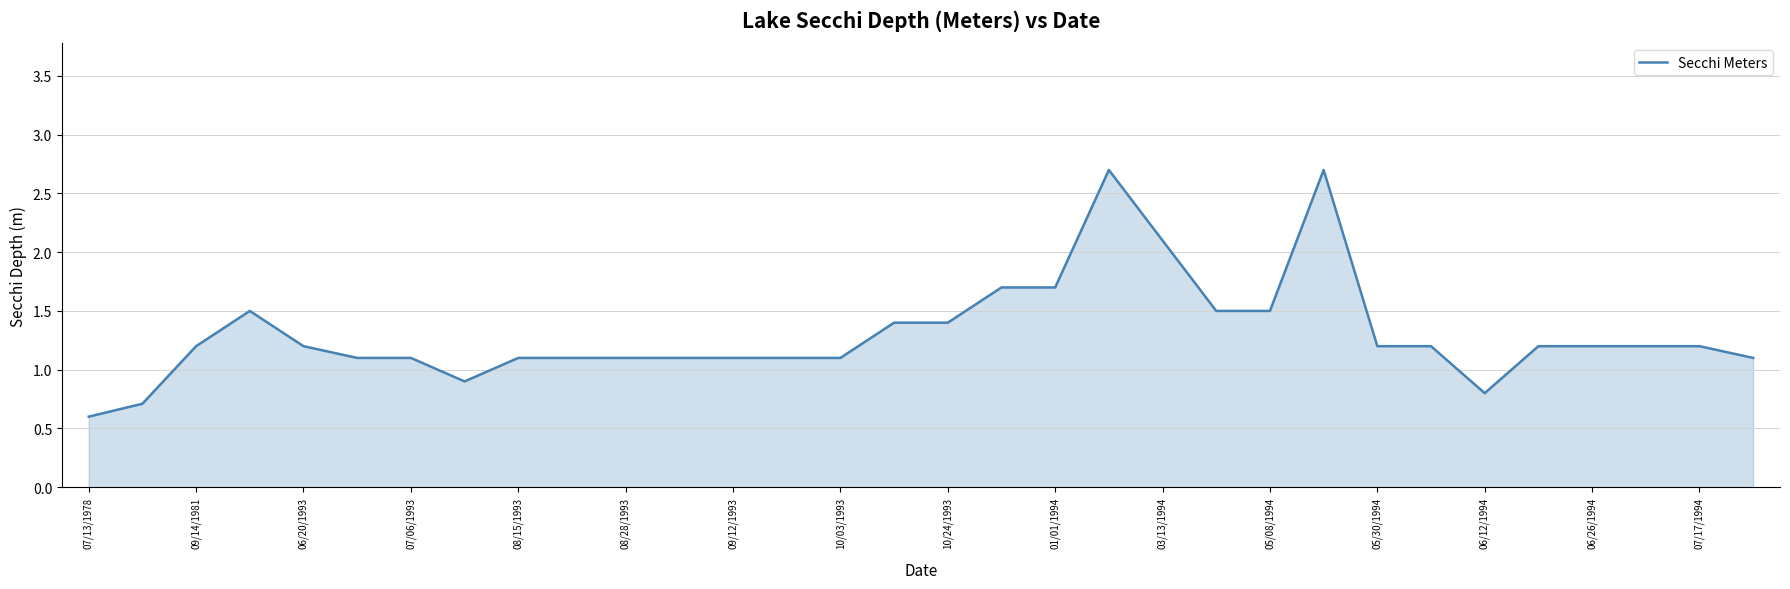

What is the difference between the maximum and minimum values?

2.1